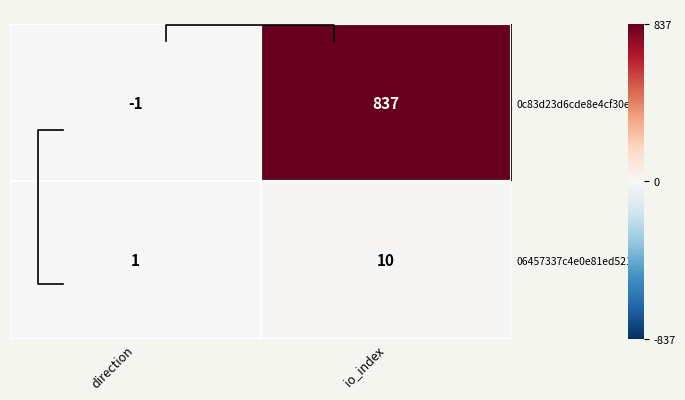

What is the average value of the 0c83d23d6cde8e4cf30e… series?

418